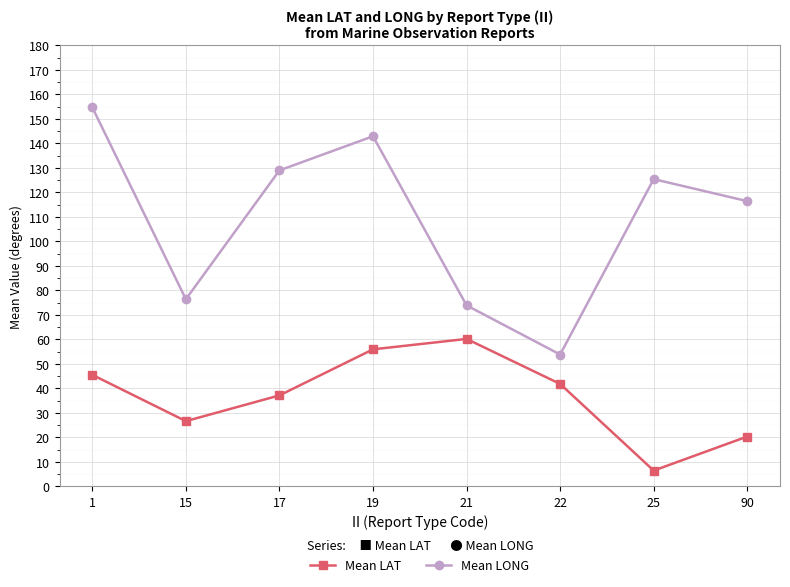

List the series in order of their peak value, lowest first.

Mean LAT, Mean LONG